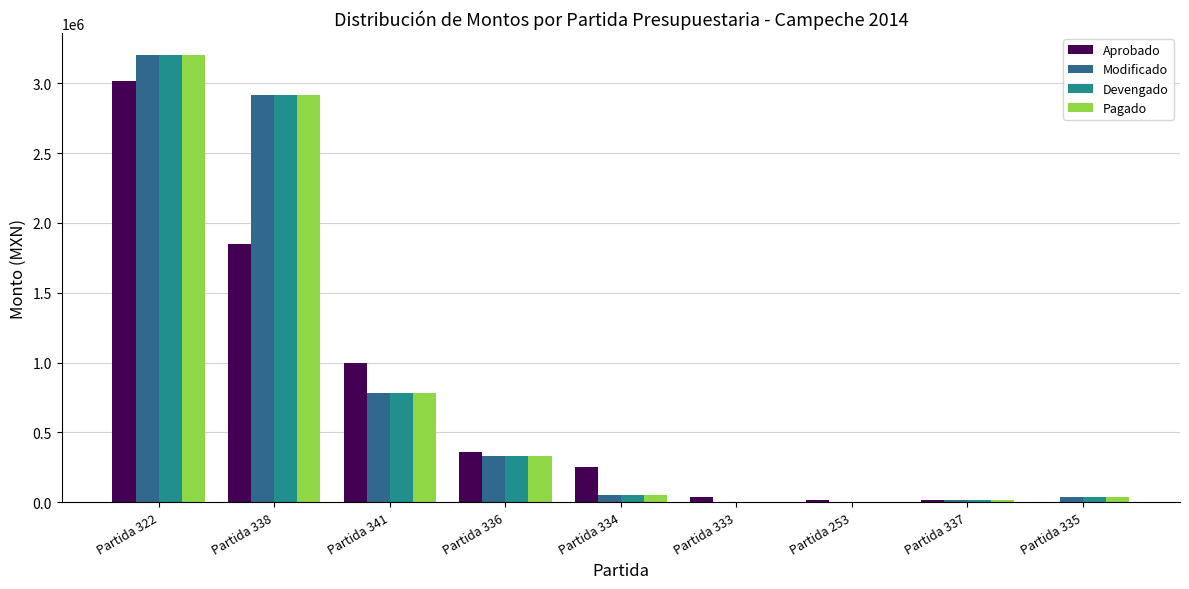

How many values in Aprobado are above zero?

8